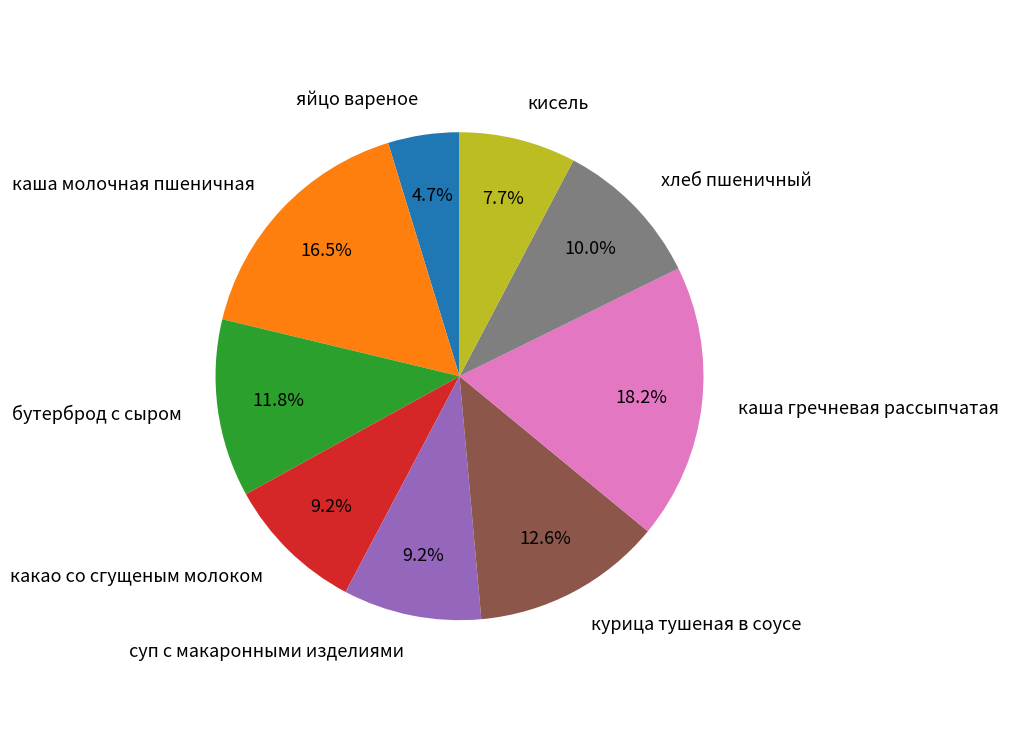

To the nearest percent, what is the difference between the largest and smallest slice percentages?

14%